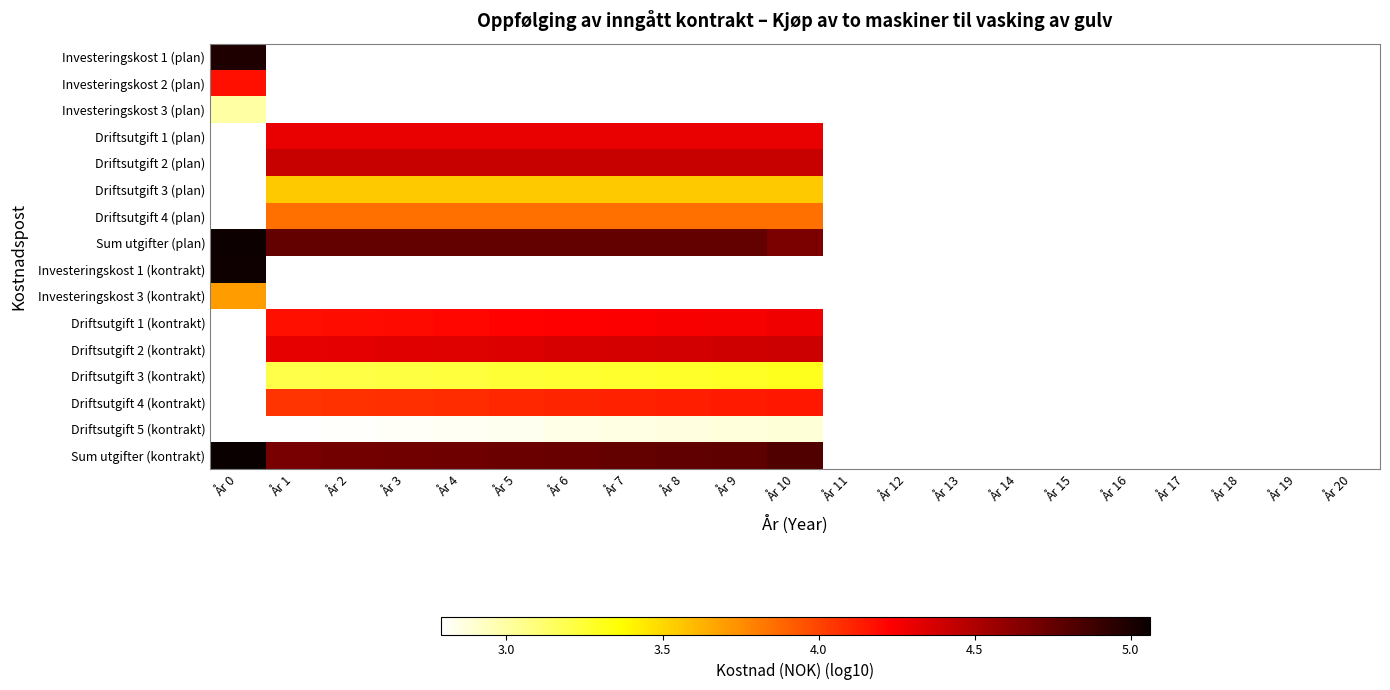

Between År 17 and År 9, which is larger?

År 9